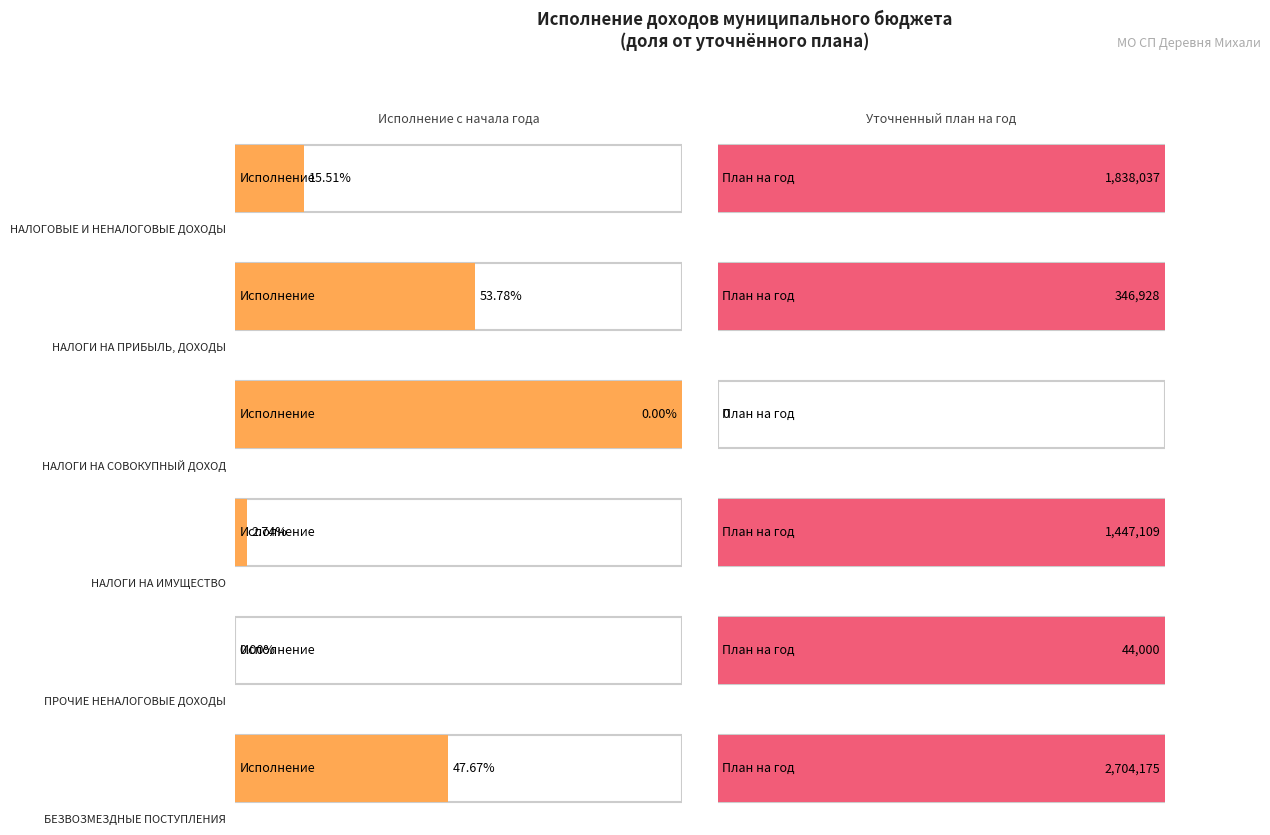

What is the label of the 4th bar from the right?

НАЛОГИ НА СОВОКУПНЫЙ ДОХОД